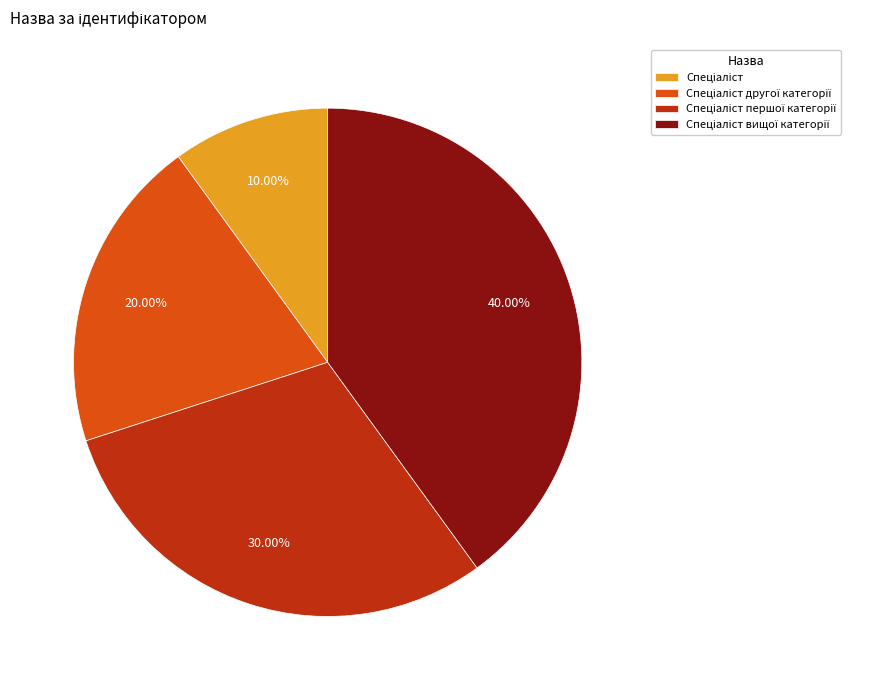

Is there a majority slice in this chart?

No